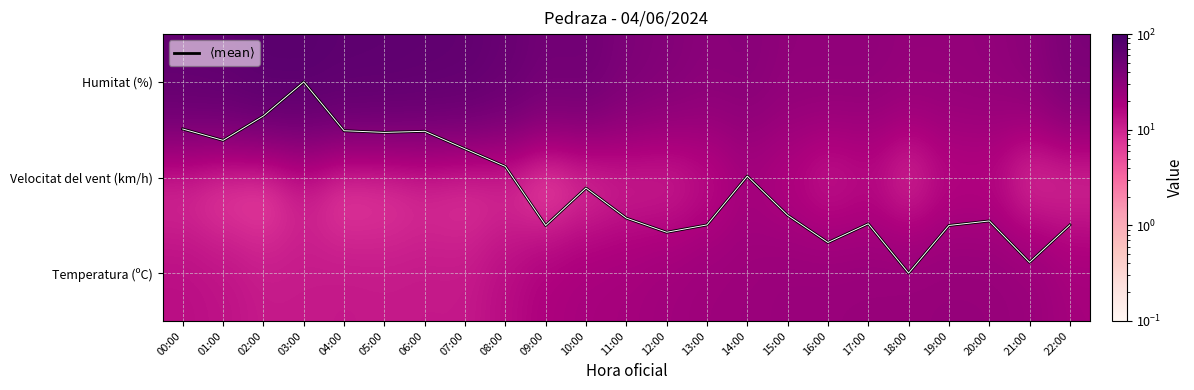

What is the total value across all series at 03:00?

95.7